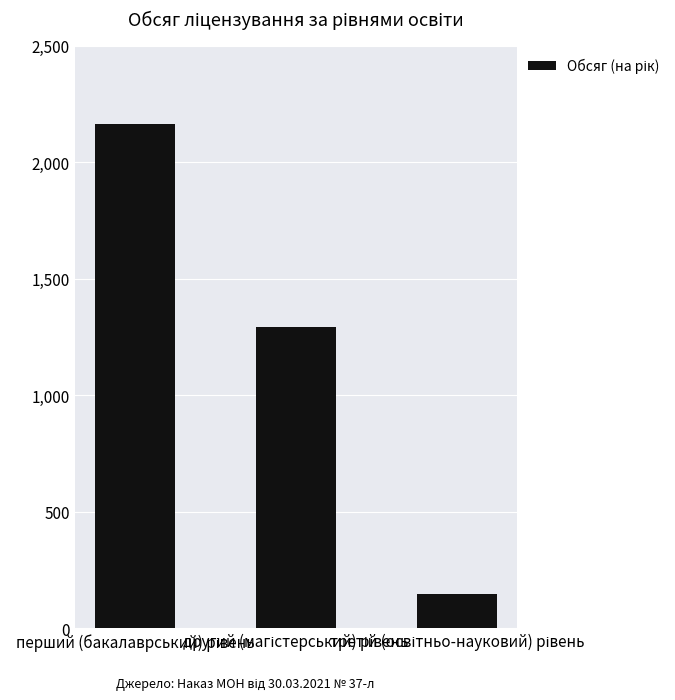

What is the value of the 2nd bar from the left?

1295